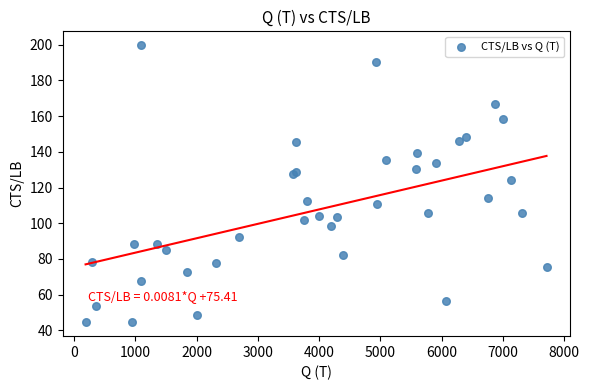

What Y value in the scatter plot is closest to 122?

124.3